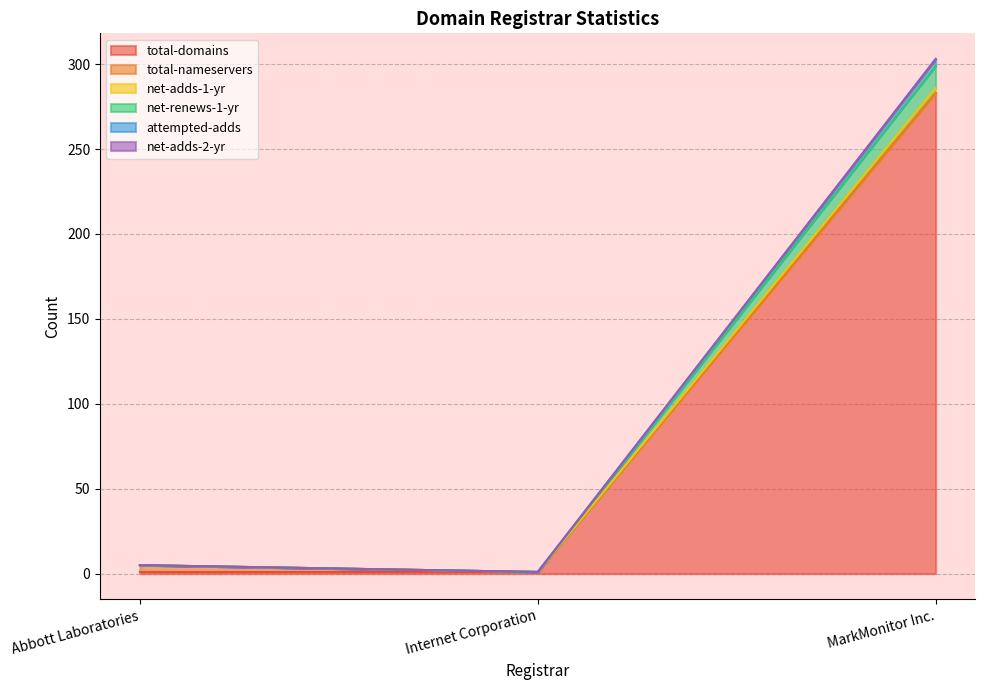

What is the spread (max minus min) of values at Abbott Laboratories?

4